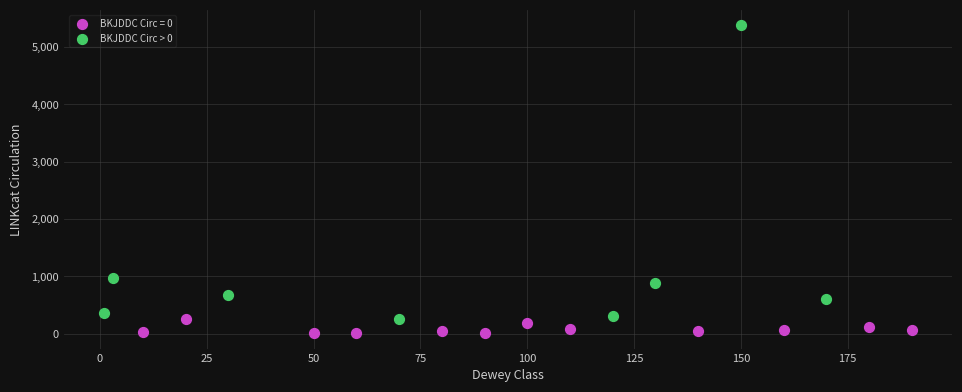

Which series reaches the maximum Y coordinate?

BKJDDC Circ > 0